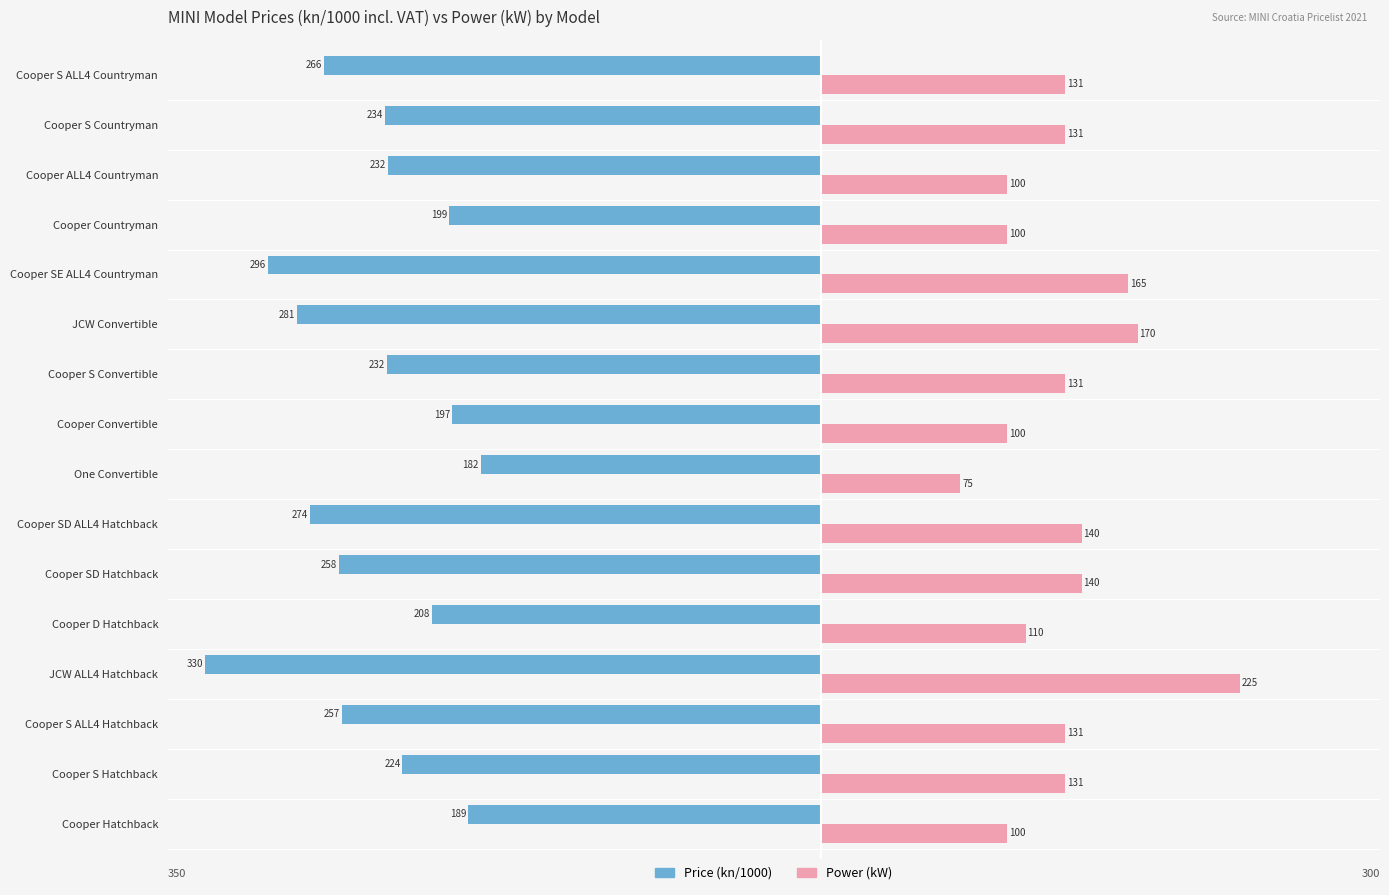

At which category is the sum across all series the highest?

Cooper Hatchback